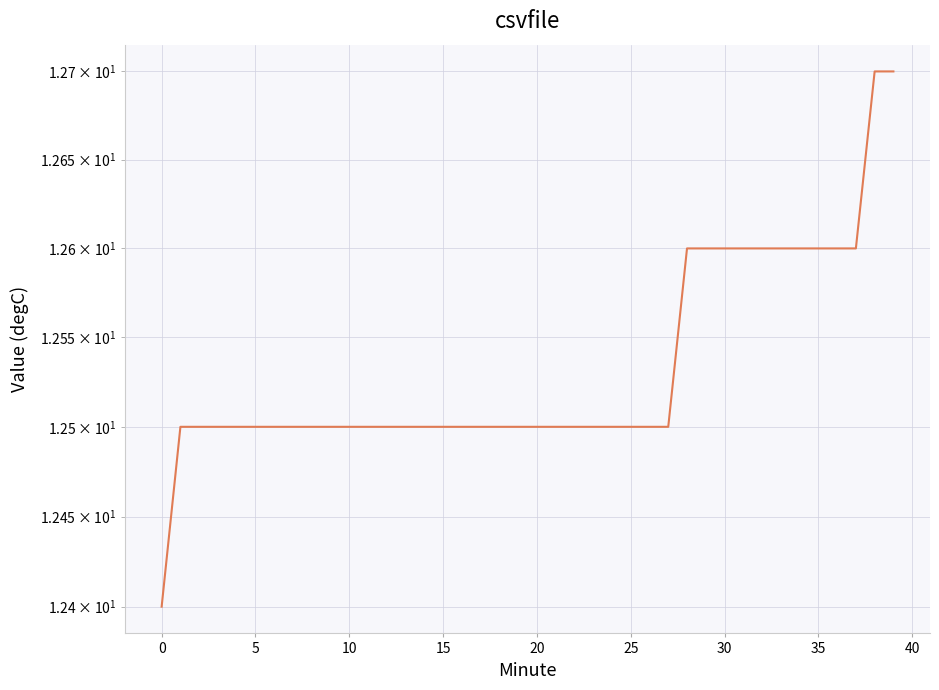

Which has a higher value, 20 or 27?

20